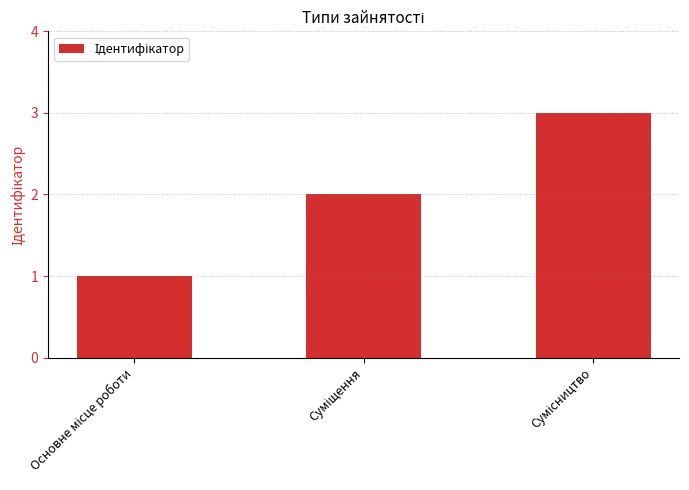

What is the smallest value displayed?

1